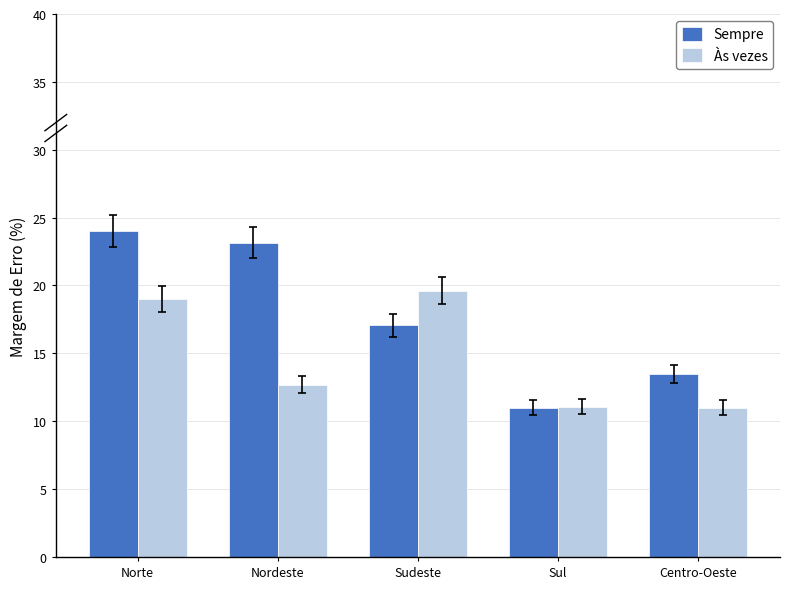

What is the average value of the Sempre series?

17.7